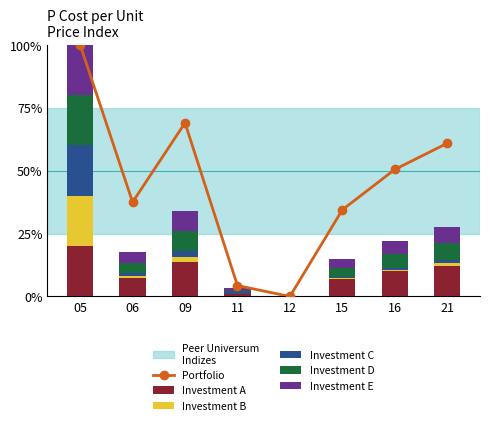

Reading left to right, what are all the values shown in this chart?

Portfolio: 05=100.0	06=37.5	09=69.0	11=4.3	12=0.0	15=34.4	16=50.5	21=60.9
Investment A: 05=20.0	06=7.5	09=13.8	11=0.9	12=0.0	15=6.9	16=10.1	21=12.2
Investment B: 05=20.0	06=0.6	09=1.9	11=0.2	12=0.0	15=0.3	16=0.6	21=1.0
Investment C: 05=20.0	06=1.1	09=2.4	11=0.8	12=0.0	15=0.5	16=0.7	21=1.3
Investment D: 05=20.0	06=4.1	09=7.9	11=0.5	12=0.0	15=3.6	16=5.3	21=6.6
Investment E: 05=20.0	06=4.3	09=8.1	11=0.8	12=0.0	15=3.7	16=5.4	21=6.7